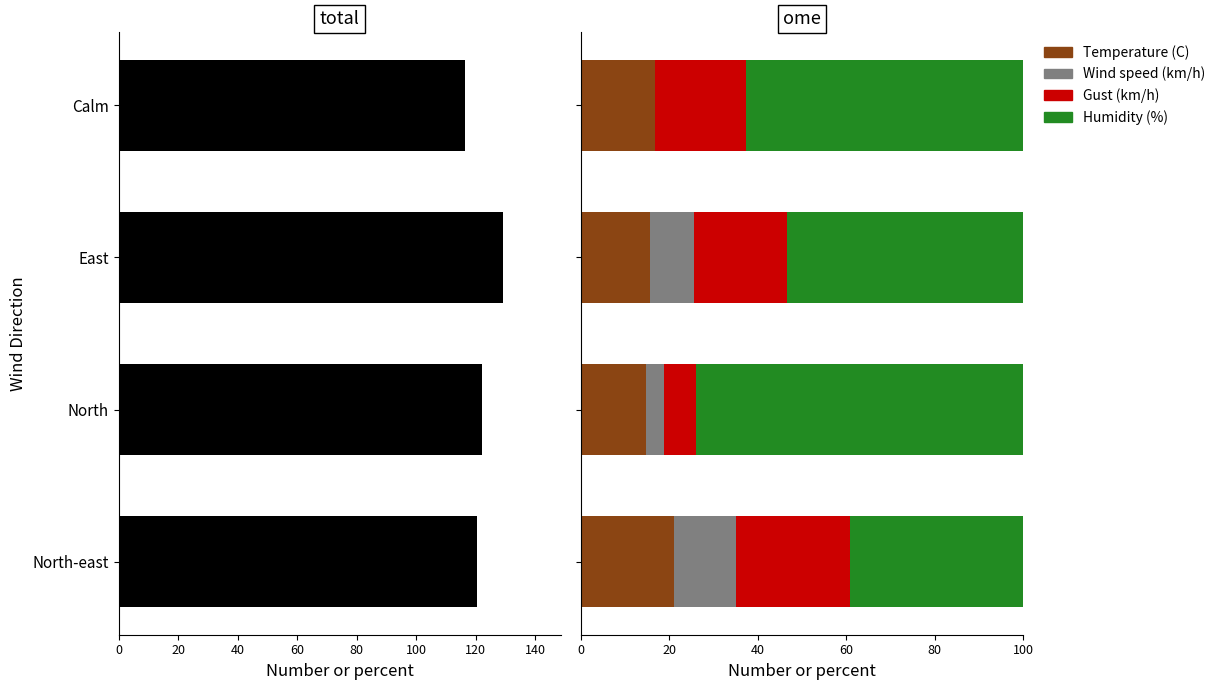

What is the value of the Humidity (%) bar at the 2nd from the left?

73.8